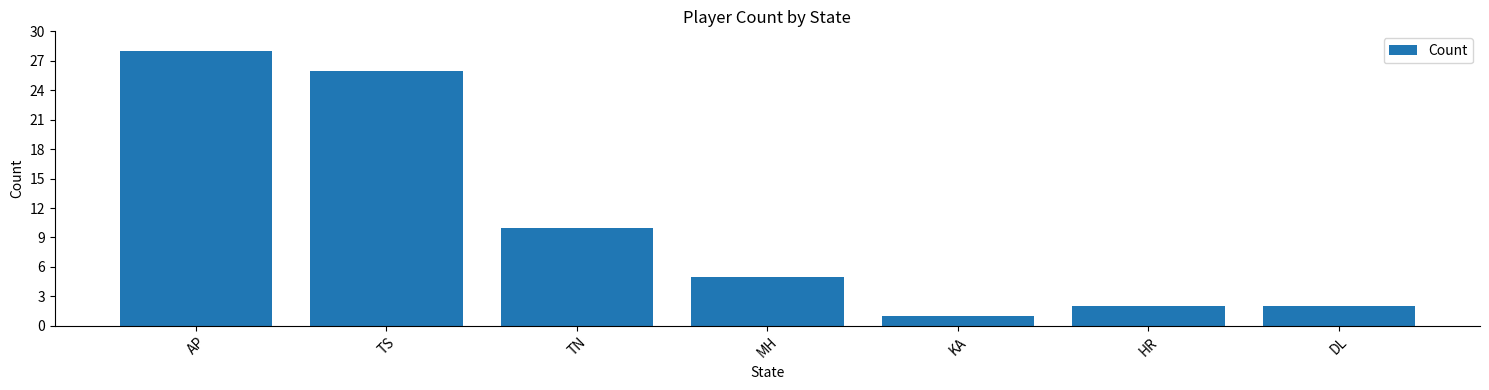

What is the maximum value shown in the chart?

28